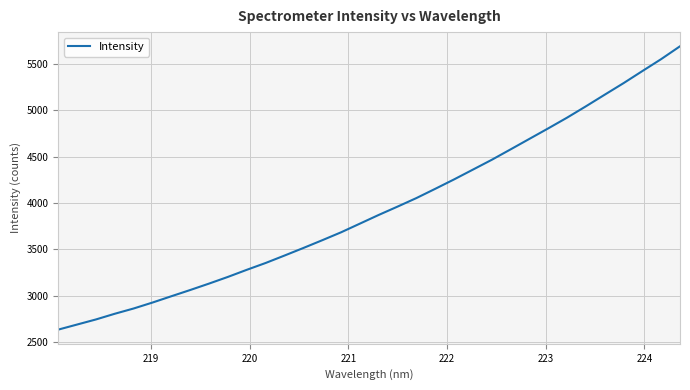

What is the difference between the second highest and second lowest values?

2863.6